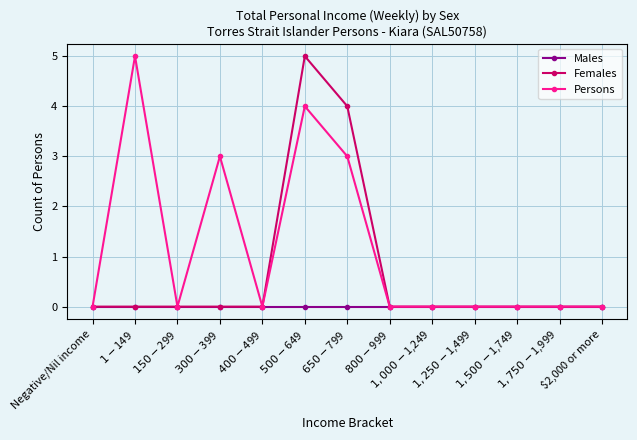

Reading right to left, what are all the values shown in this chart?

Males: 0	0	0	0	0	0	0	0	0	0	0	0	0
Females: 0	0	0	0	0	0	4	5	0	0	0	0	0
Persons: 0	0	0	0	0	0	3	4	0	3	0	5	0